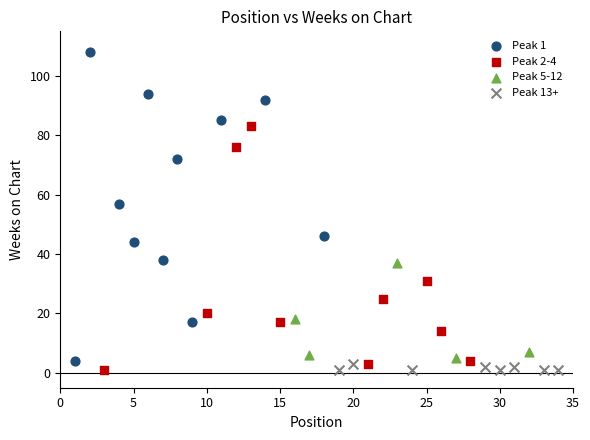

Which series reaches the maximum Y coordinate?

Peak 1